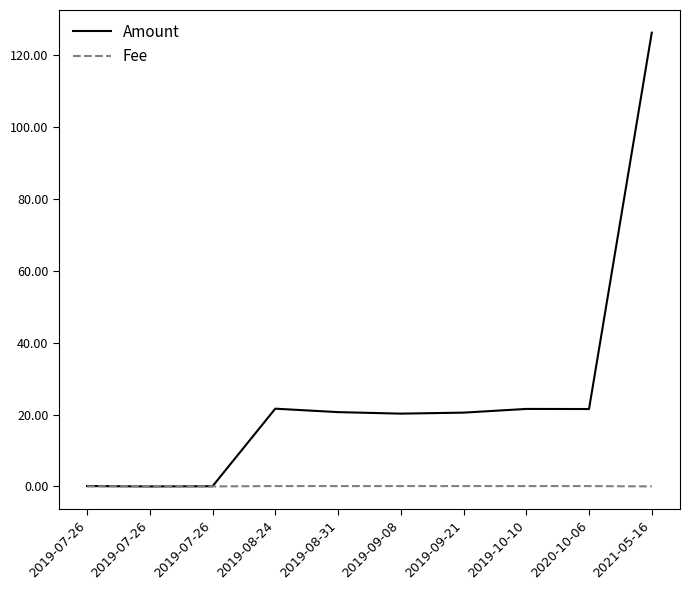

List the labels in order of Amount value, smallest first.

2019-07-26, 2019-07-26, 2019-07-26, 2019-09-08, 2019-09-21, 2019-08-31, 2020-10-06, 2019-10-10, 2019-08-24, 2021-05-16